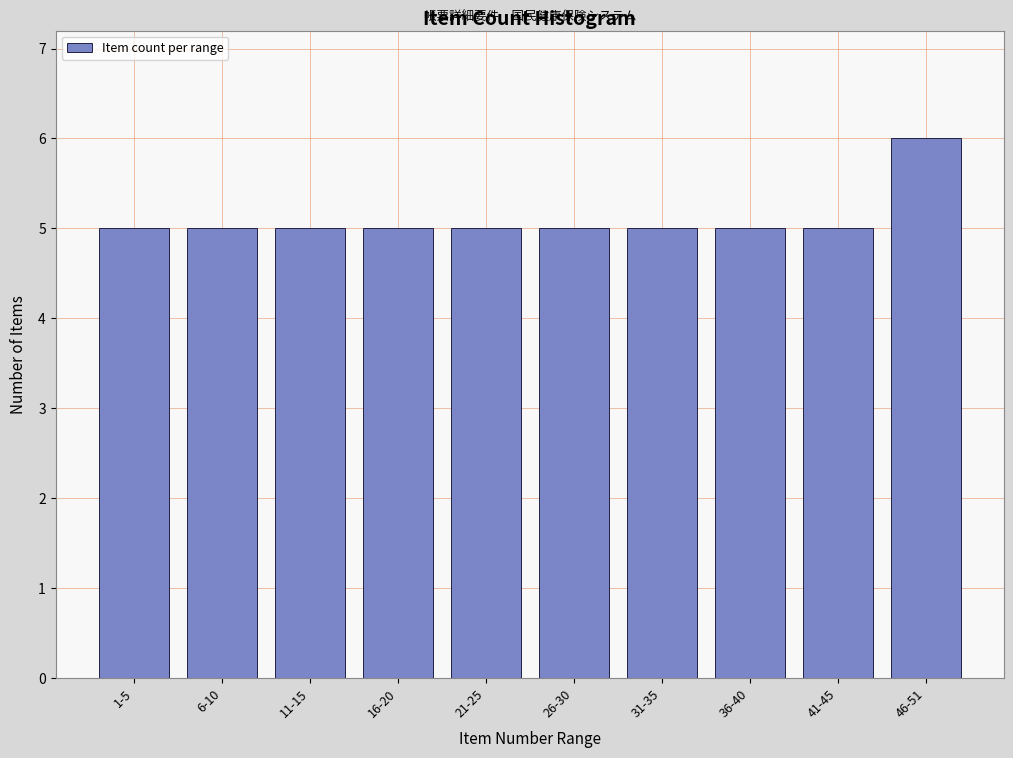

Reading left to right, extract all data points from this chart.

5	5	5	5	5	5	5	5	5	6